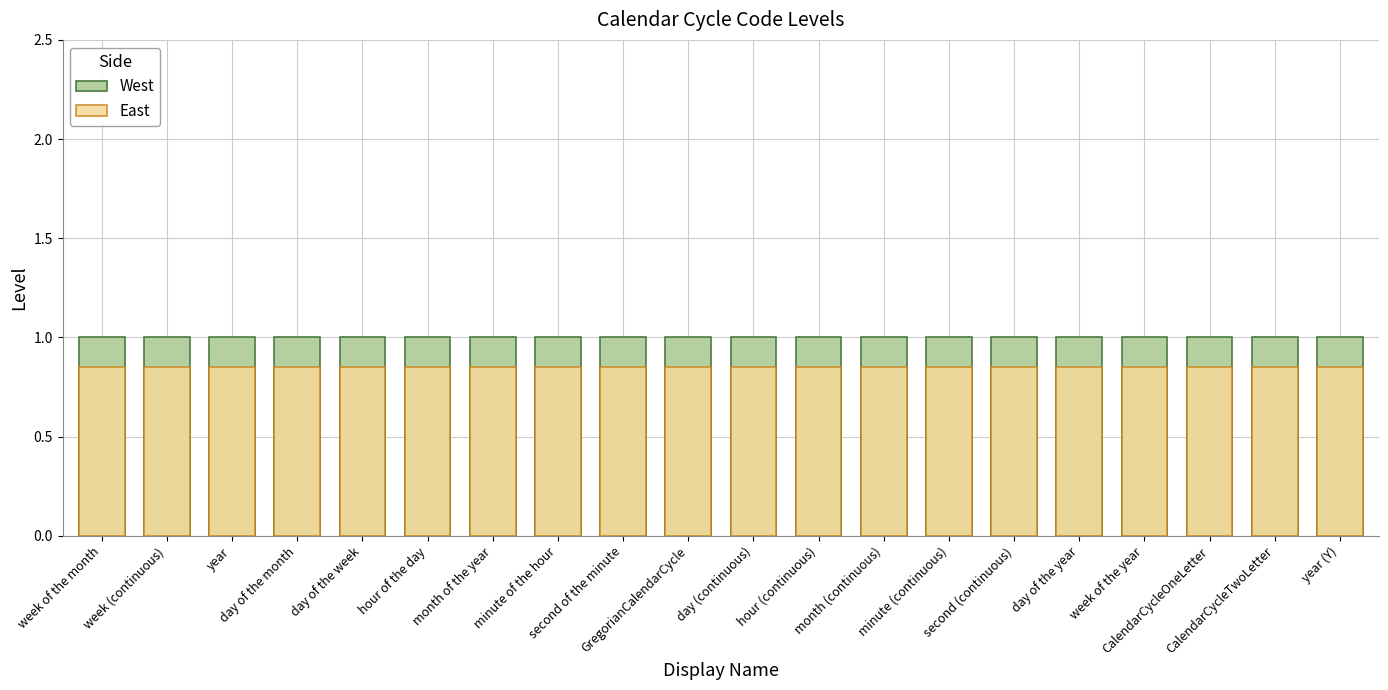

Read the West value at year (Y).

1.0